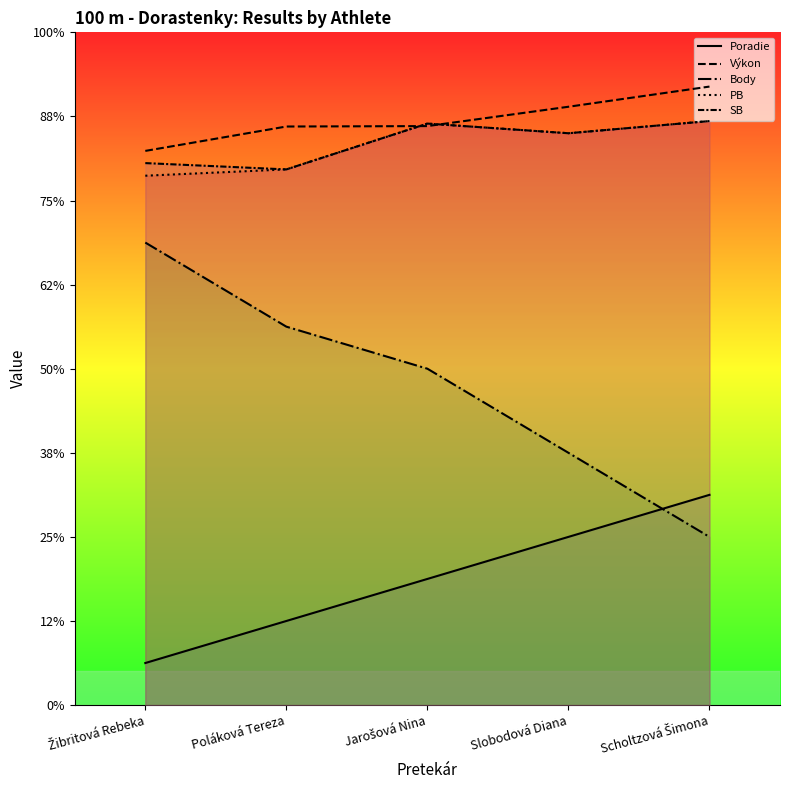

Rank the series at Slobodová Diana from lowest to highest value.

Poradie, Body, PB, SB, Výkon